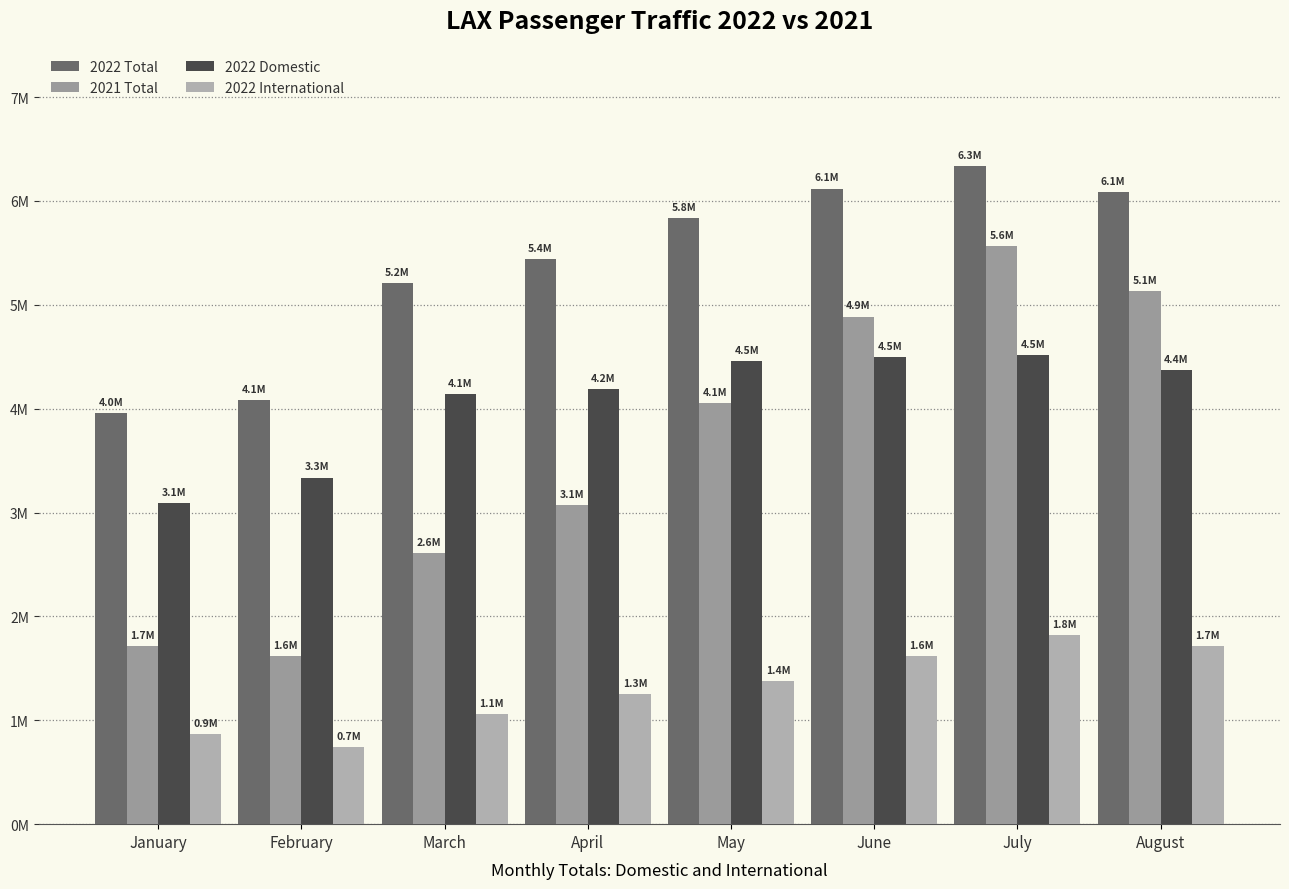

Does the chart contain stacked bars?

No